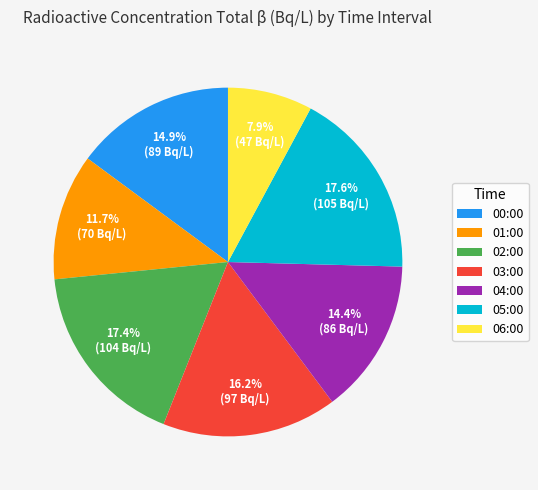

Between 05:00 and 06:00, which is larger?

05:00